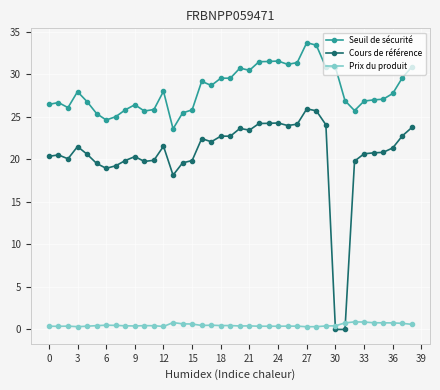

What is the greatest value displayed?

33.7